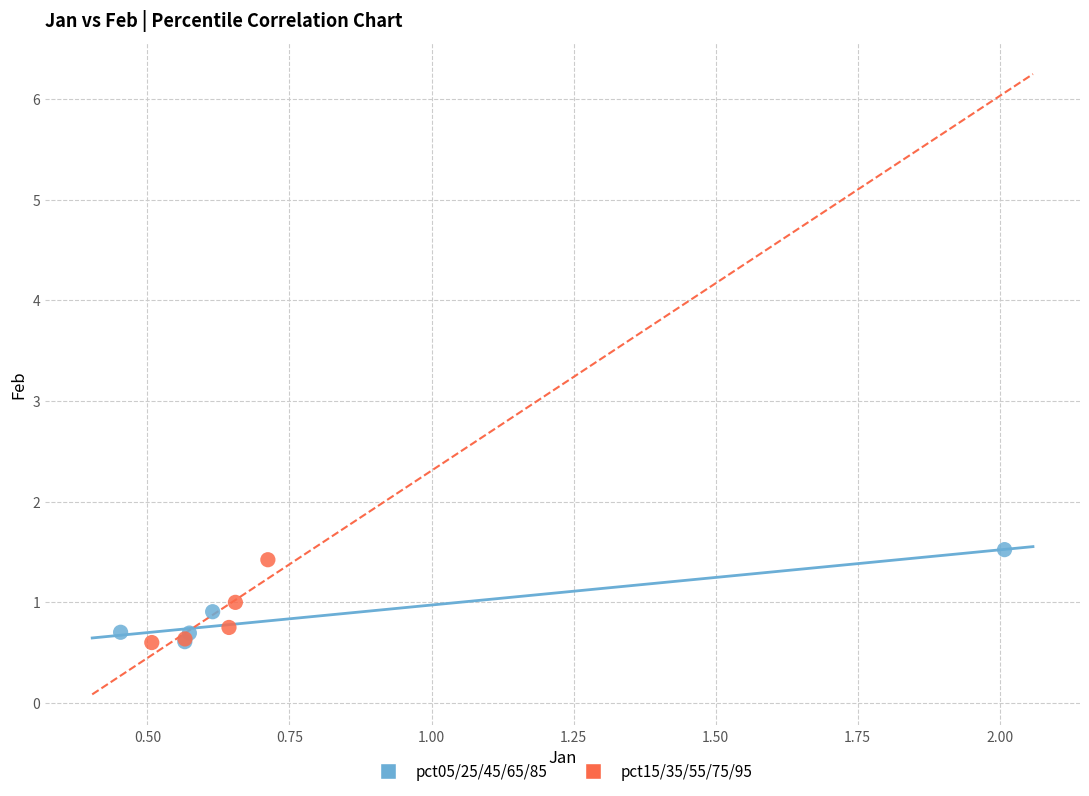

Which series has the widest spread of Y values?

pct05/25/45/65/85